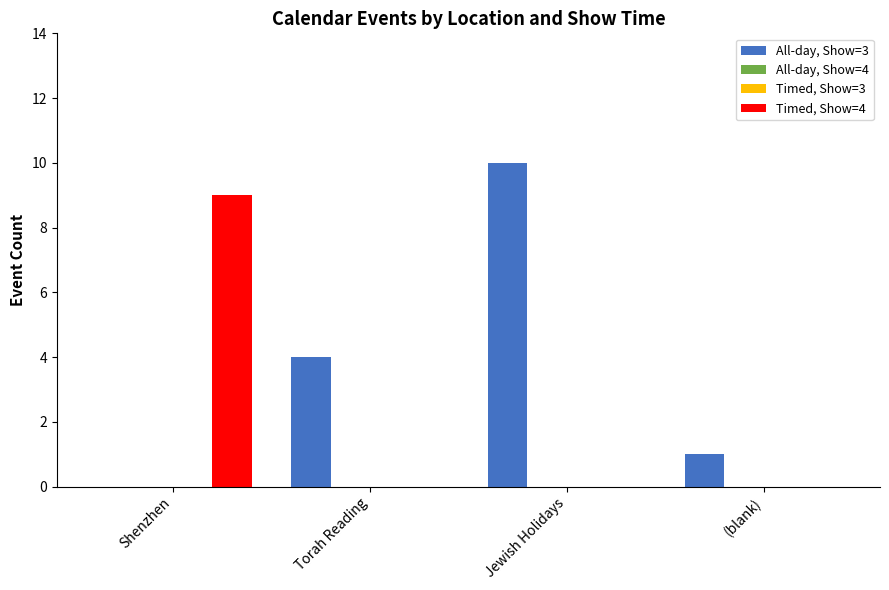

Which series has the largest total across all categories?

All-day, Show=3